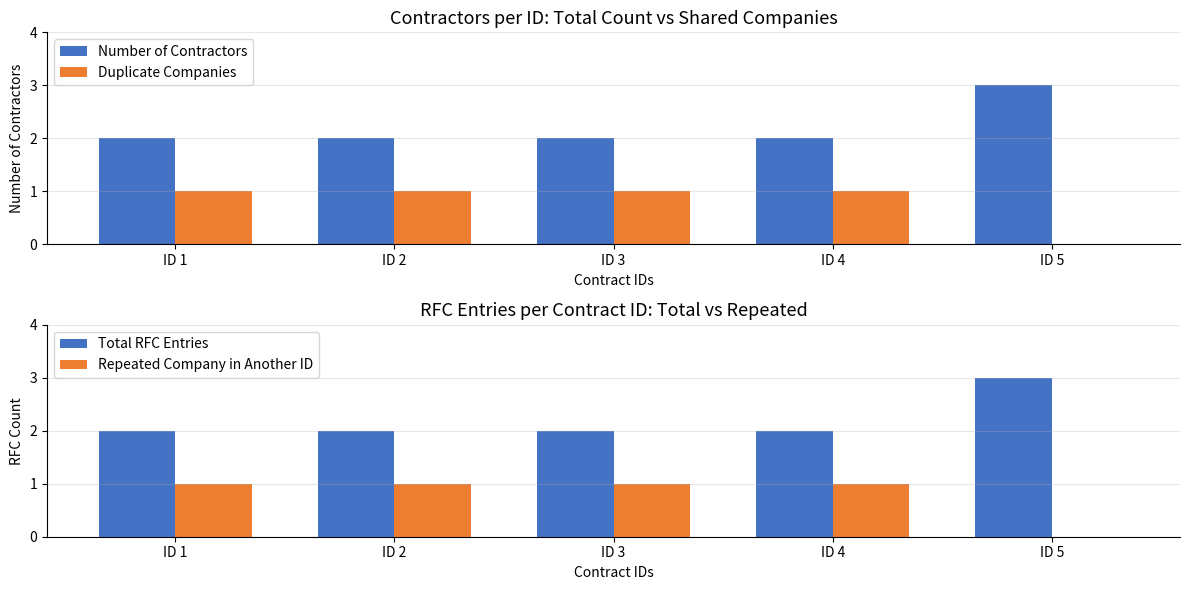

How many bars are there in total?

20